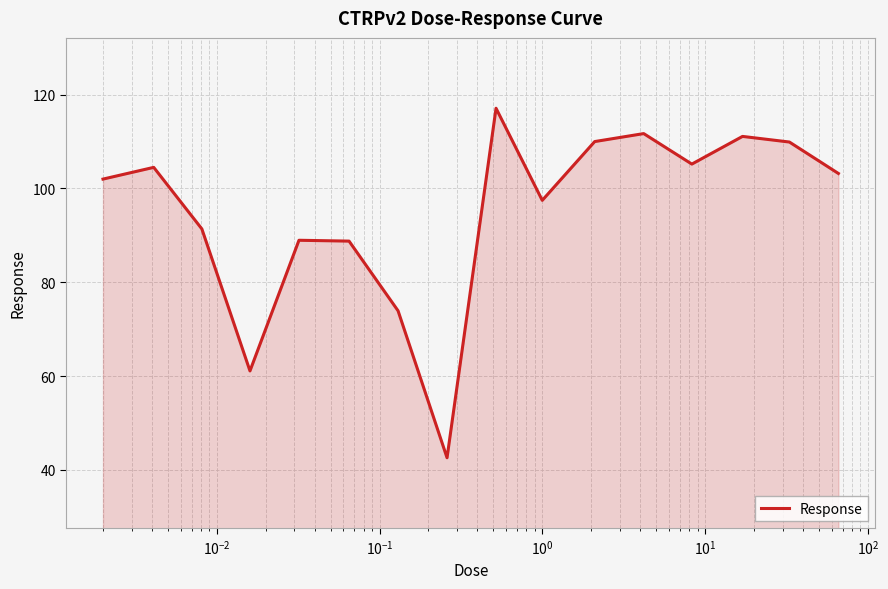

What is the maximum value shown in the chart?

117.1